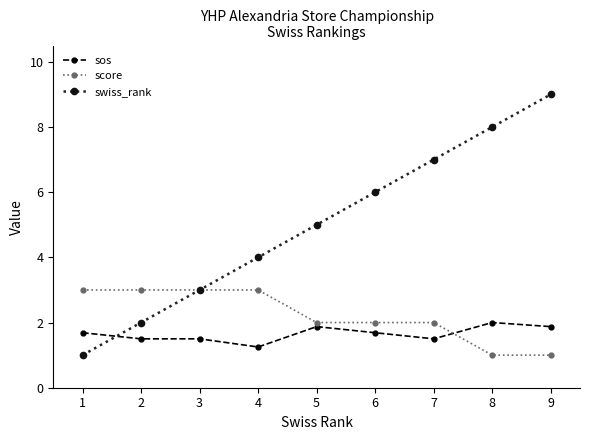

Which series changed the most between 1 and 7?

swiss_rank